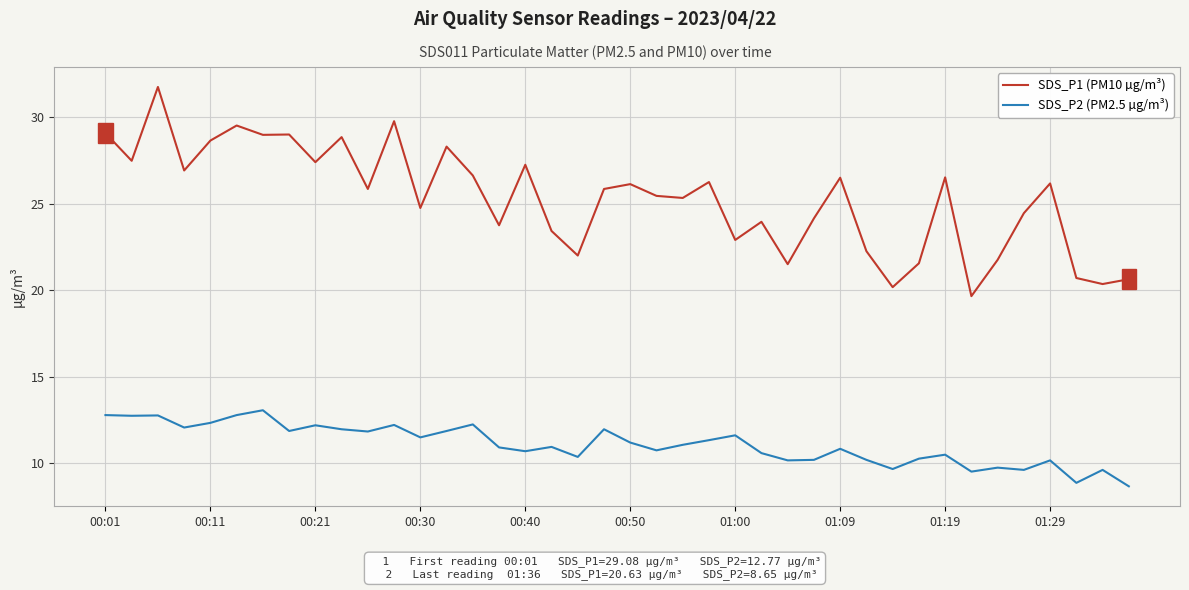

Which series has the widest spread of values?

SDS_P1 (PM10 µg/m³)